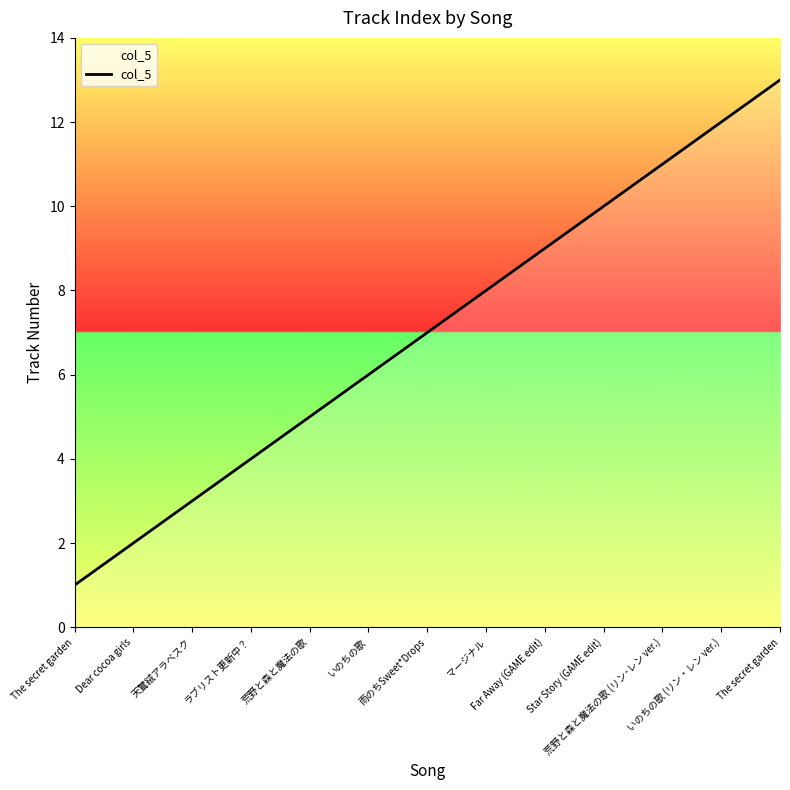

How many values are below 7?

6